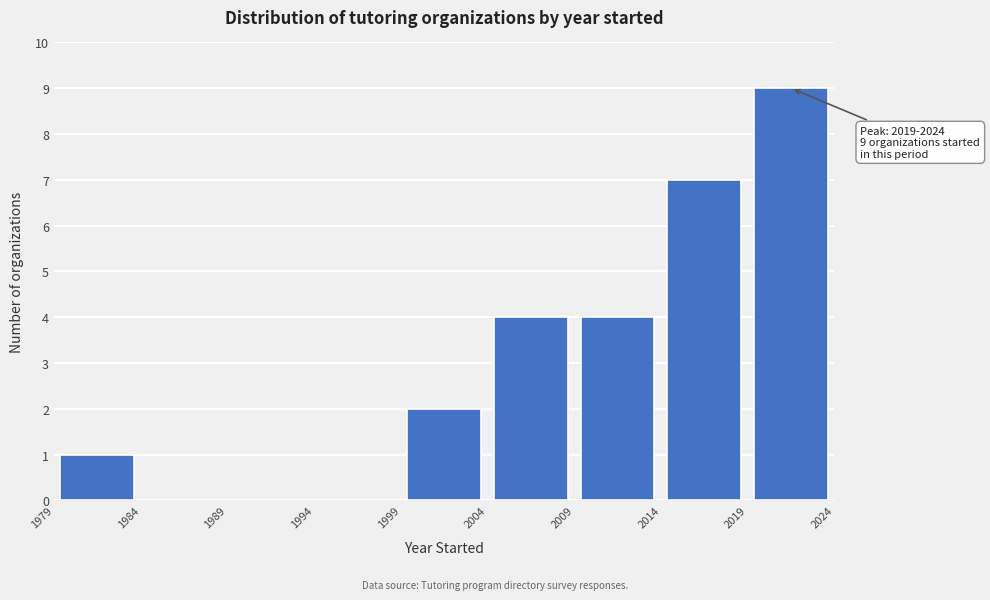

Over which range of the x-axis is the bar tallest?

2019 to 2024